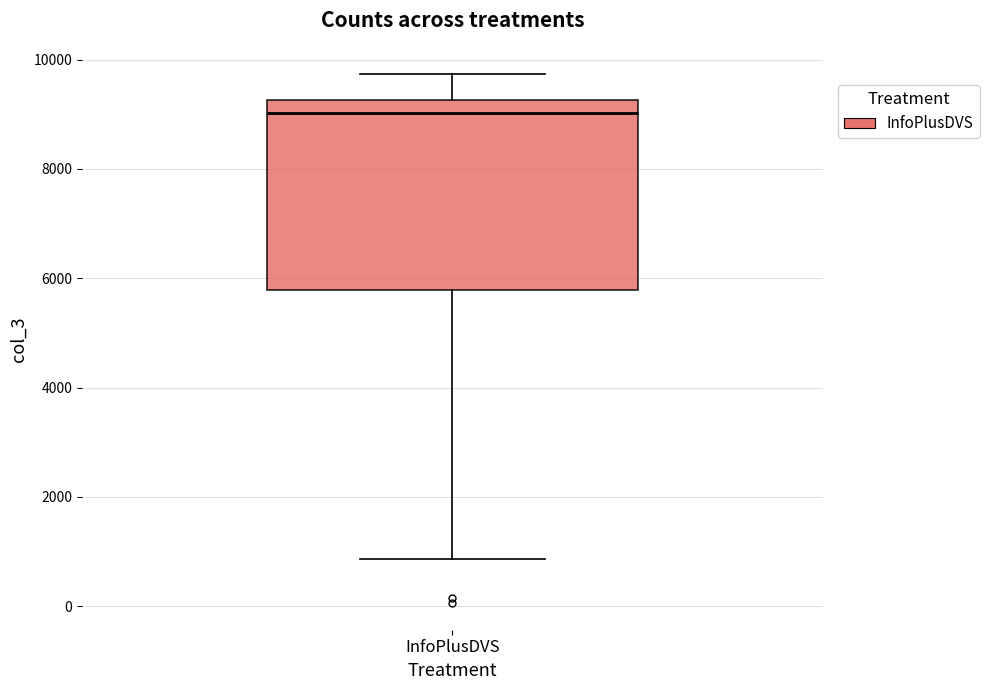

Where is the lower edge of the box for InfoPlusDVS on the y-axis? The values are not printed on the chart, so give them approximately, as read against the axis.

5800